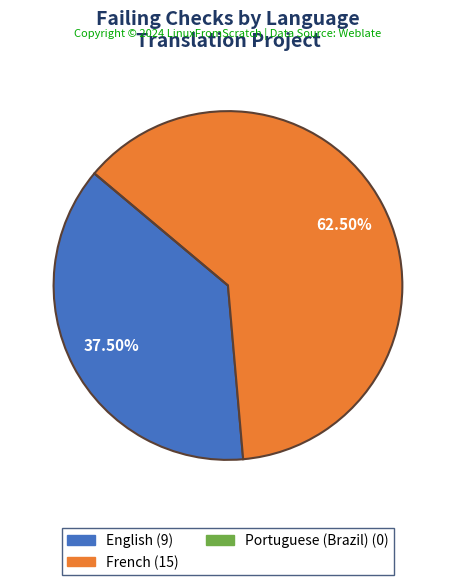

What percentage is NOT represented by English?

62.5%